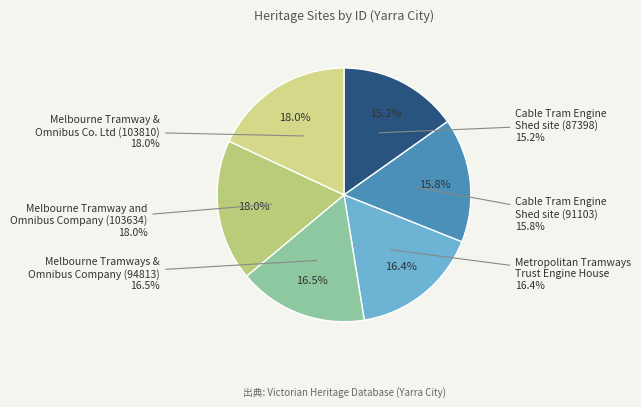

The Melbourne Tramways &
Omnibus Company (94813) slice represents 10% of the pie. True or false?

False